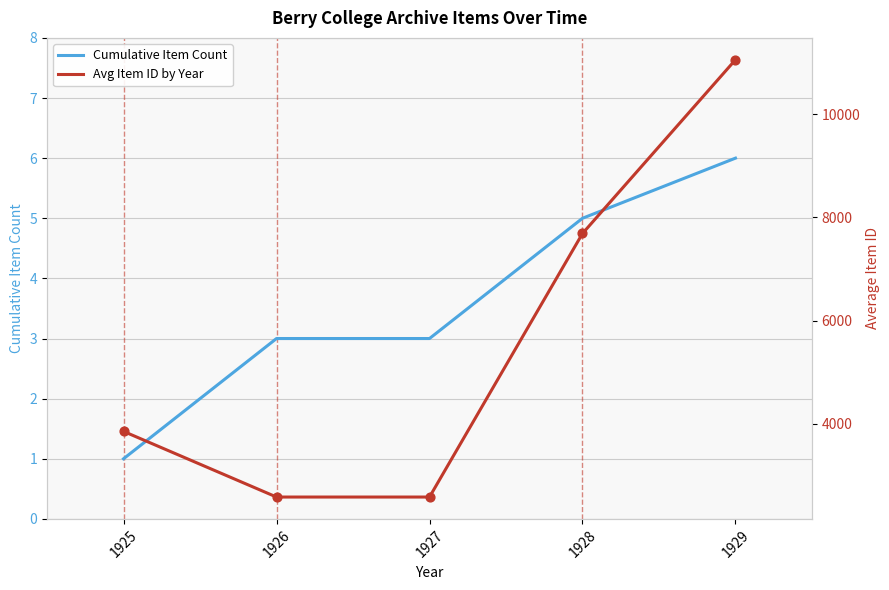

At how many categories does at least one series exceed 6711?

2